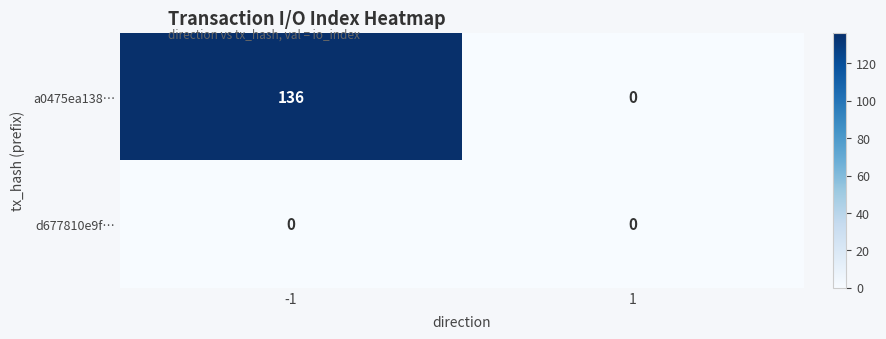

At which category is the sum across all series the highest?

-1